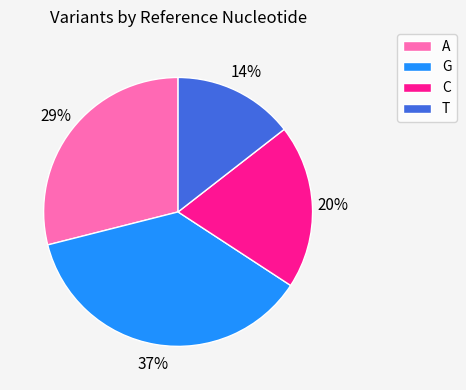

Rank the categories by value from lowest to highest.

T, C, A, G